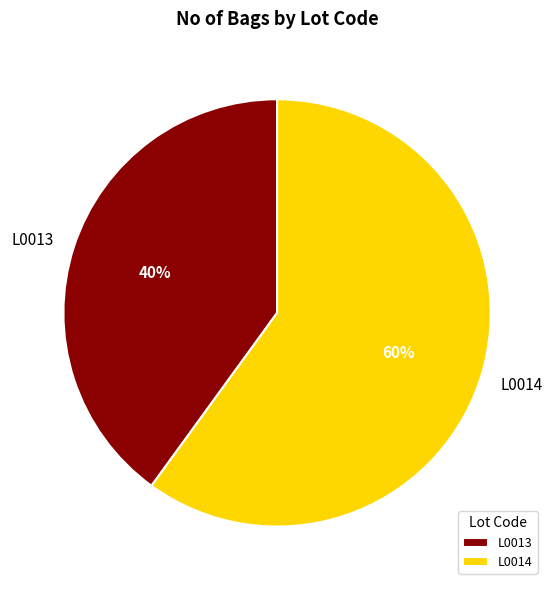

Does L0014 account for over 50% of the chart?

Yes